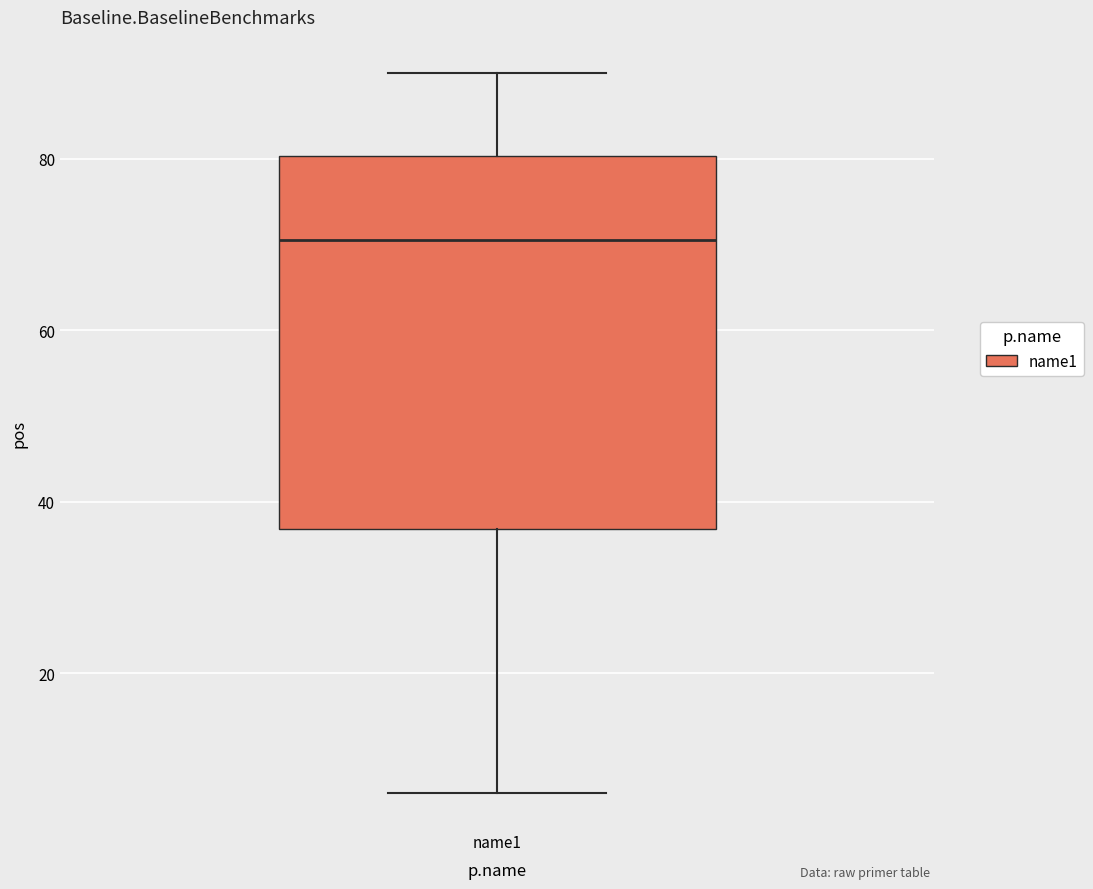

Transcribe this box plot: give where the median line is, the range the box spans, and where the two whiskers end, as read against the y-axis. The values are not printed on the chart, so give them approximately, as read against the axis.

median 70, box 36 to 80, whiskers 6 to 90